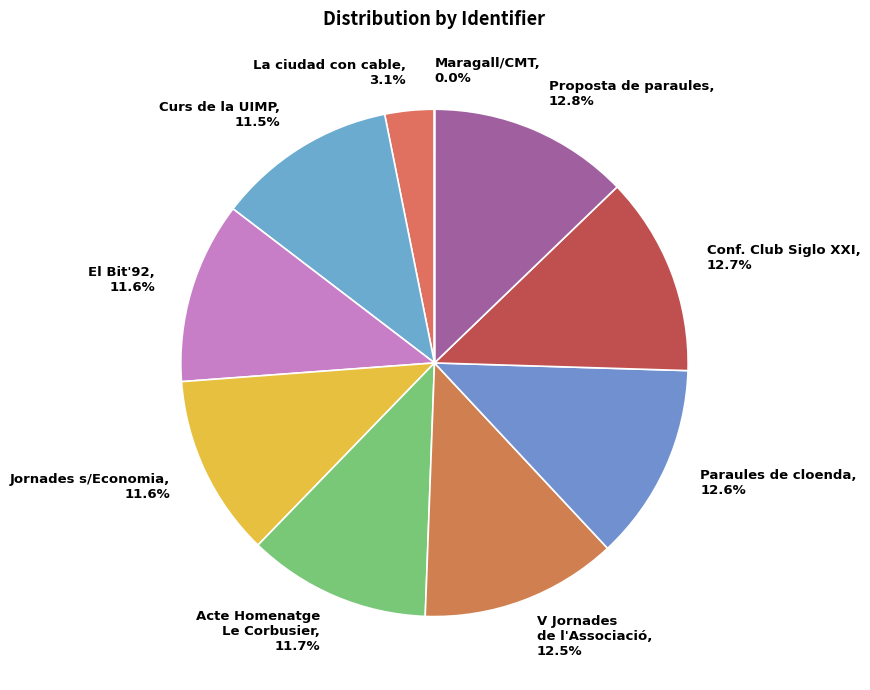

Between Jornades s/Economia, 11.6% and Conf. Club Siglo XXI, 12.7%, which is larger?

Conf. Club Siglo XXI, 12.7%